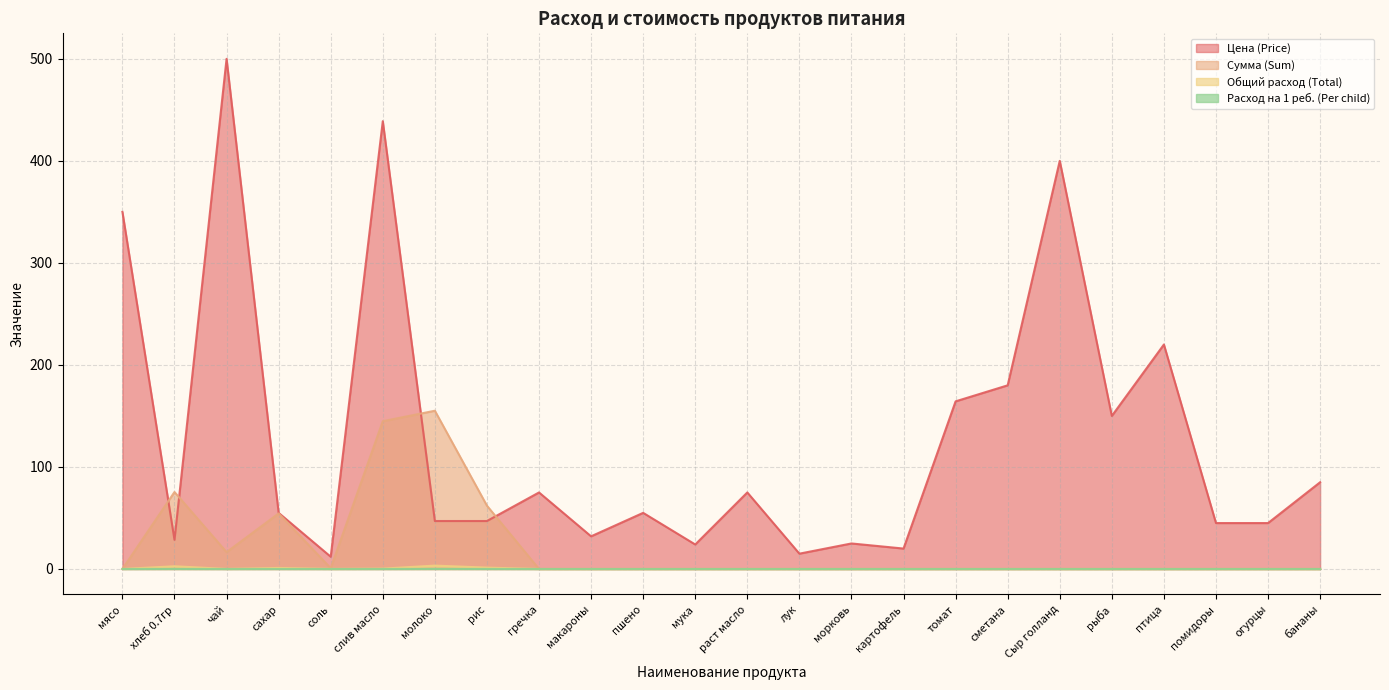

True or false: Общий расход (Total) and Цена (Price) cross at least once.

False